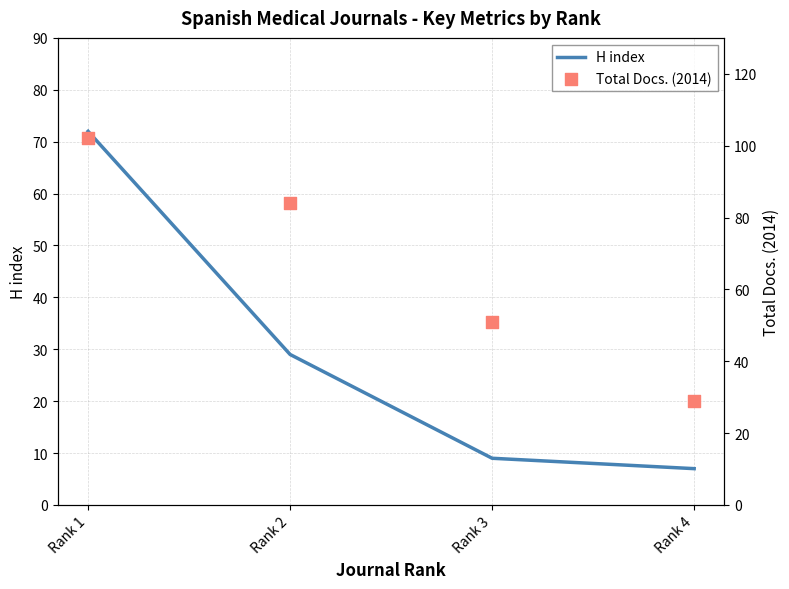

Is the value of H index at Rank 3 greater than the value of Total Docs. (2014) at Rank 3?

No